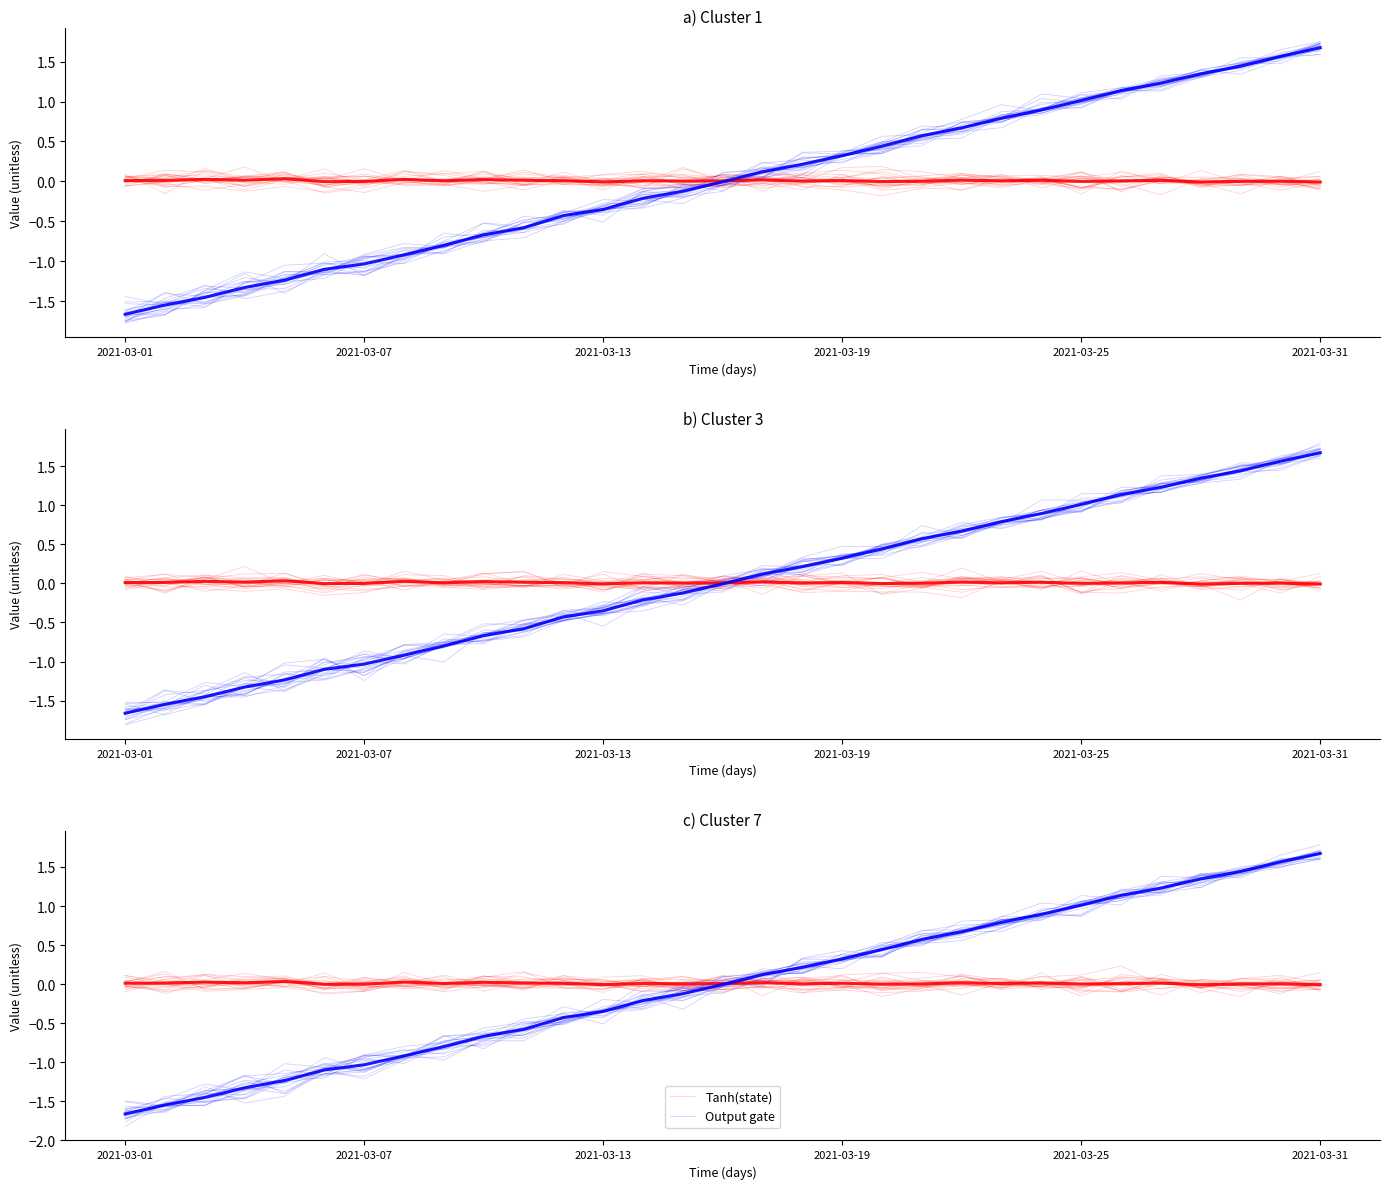

Rank the series at 17 from lowest to highest value.

Tanh(state), Output gate